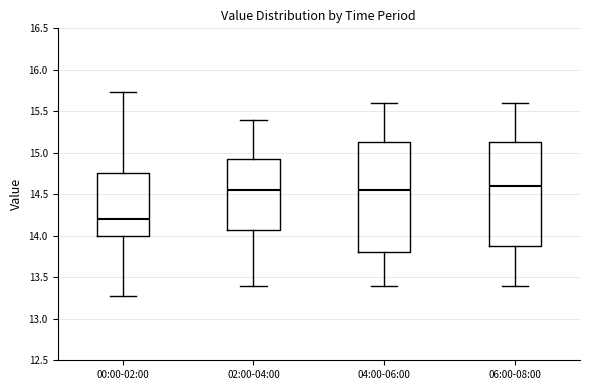

Reading left to right, read every box against the y-axis: the position of its median line, the range the box covers, and the ends of its whiskers. The values are not printed on the chart, so give them approximately, as read against the axis.

00:00-02:00: median 14.20, box 14.00 to 14.75, whiskers 13.25 to 15.75
02:00-04:00: median 14.55, box 14.10 to 14.95, whiskers 13.40 to 15.40
04:00-06:00: median 14.55, box 13.80 to 15.15, whiskers 13.40 to 15.60
06:00-08:00: median 14.60, box 13.90 to 15.15, whiskers 13.40 to 15.60